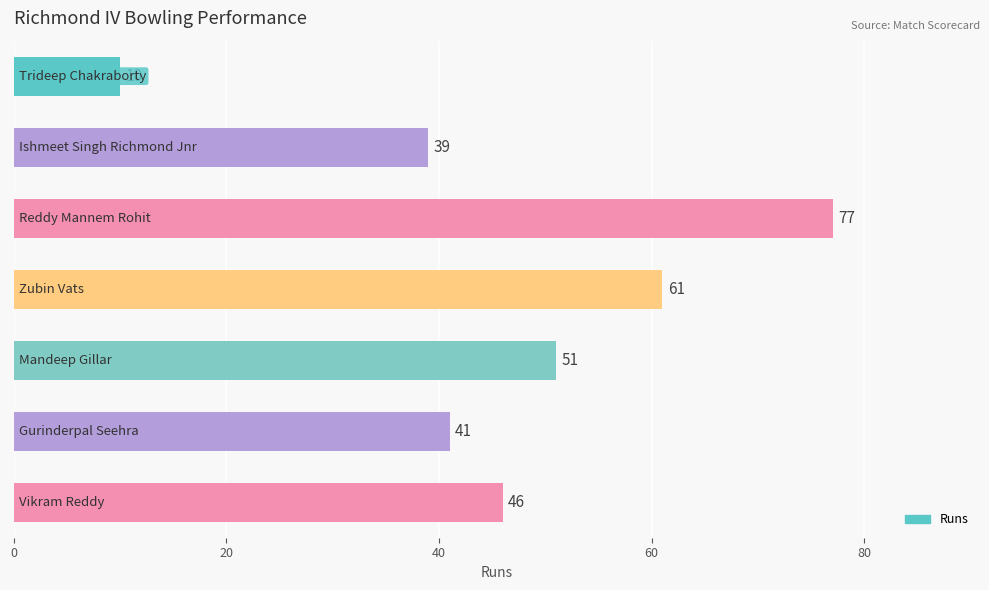

What is the smallest value displayed?

10